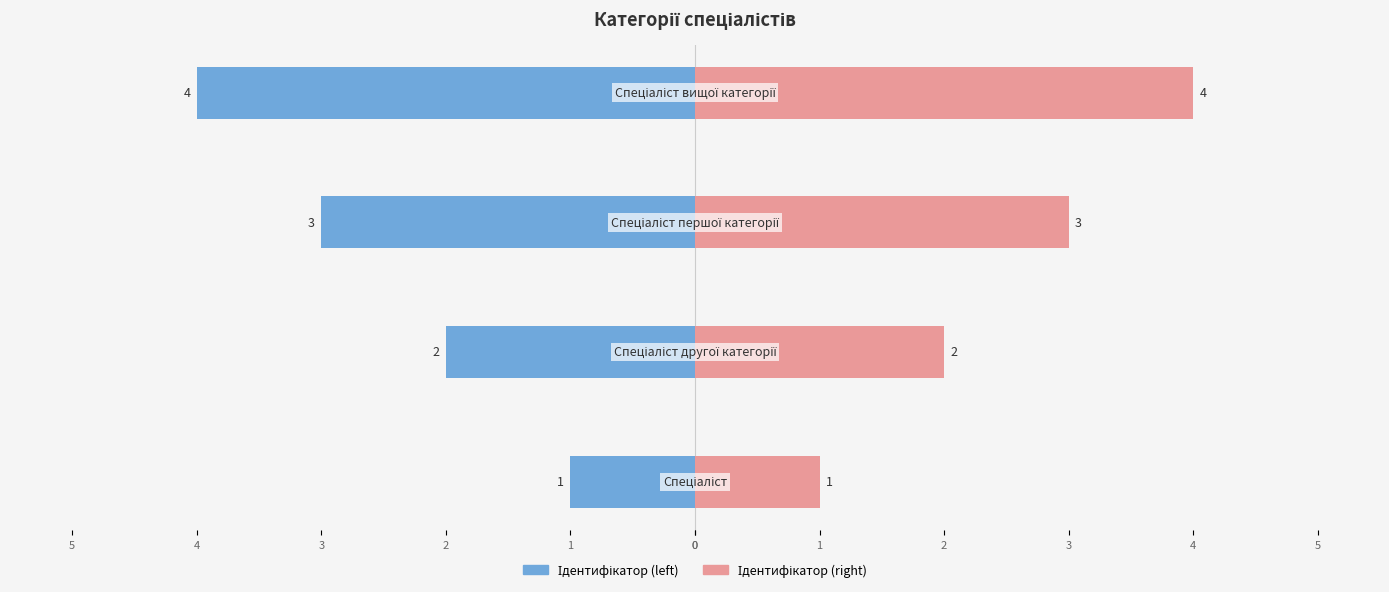

Which series has the widest spread of values?

Ідентифікатор (left)